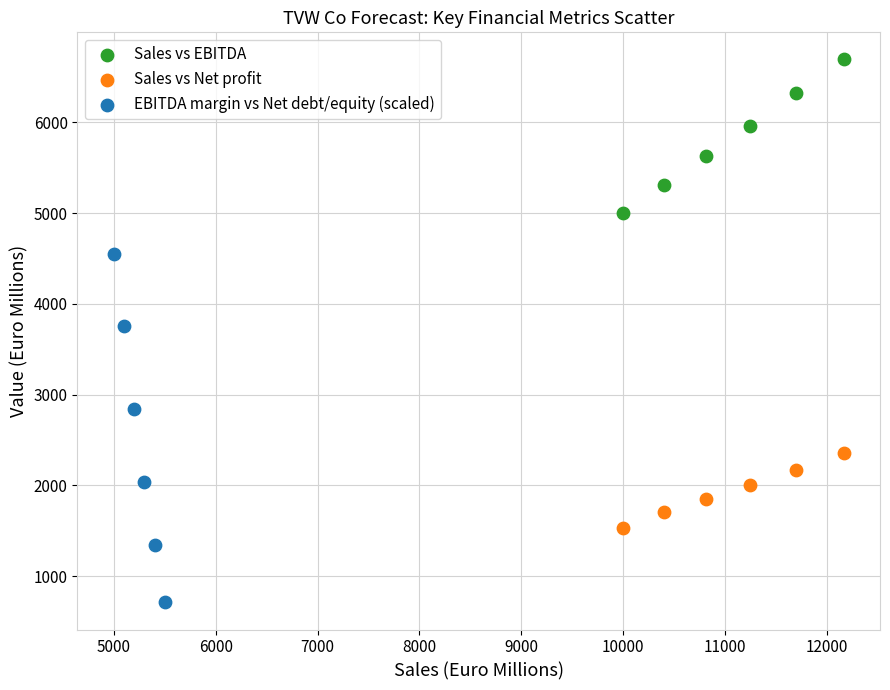

Which series contains the highest Y value?

Sales vs EBITDA